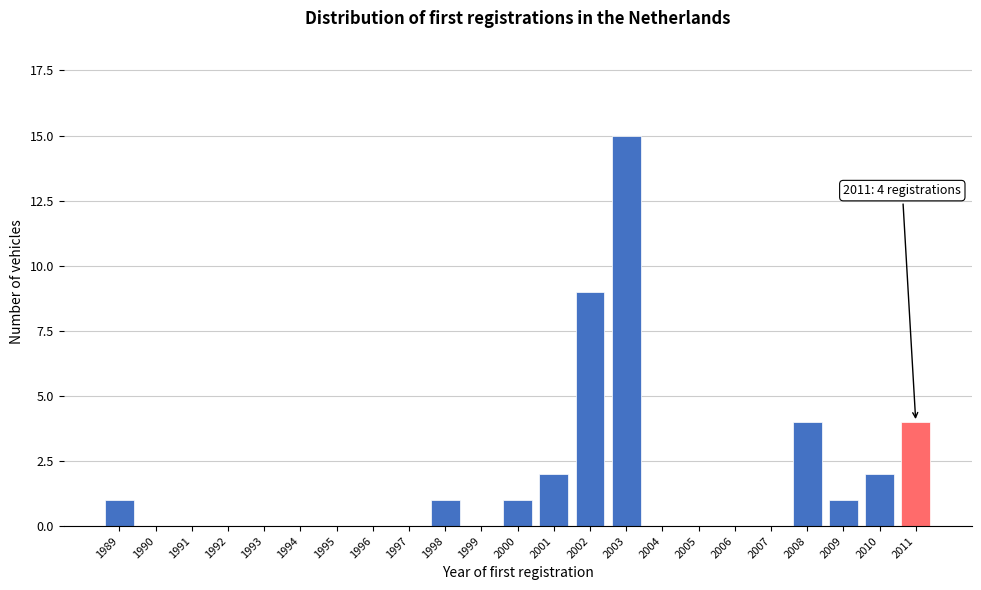

Reading left to right, extract all data points from this chart.

1989=1	1990=0	1991=0	1992=0	1993=0	1994=0	1995=0	1996=0	1997=0	1998=1	1999=0	2000=1	2001=2	2002=9	2003=15	2004=0	2005=0	2006=0	2007=0	2008=4	2009=1	2010=2	2011=4